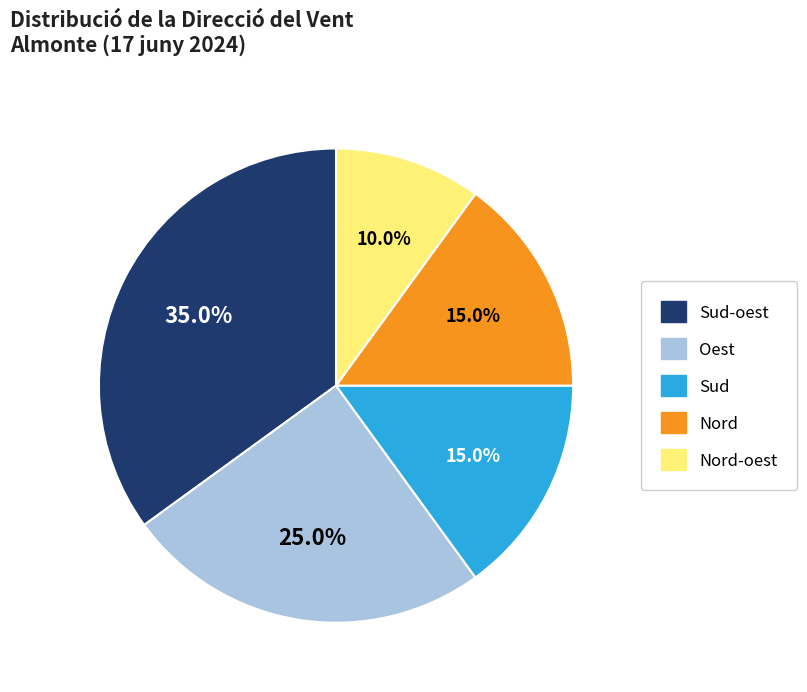

Is there a majority slice in this chart?

No